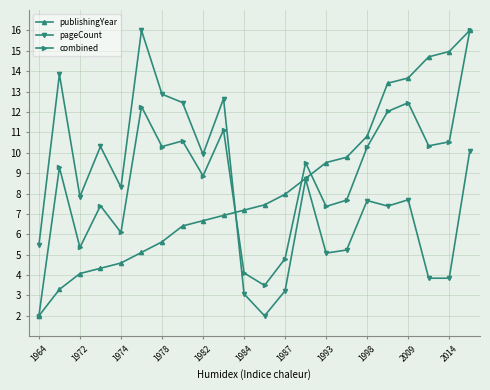

What is the greatest value displayed?

16.0